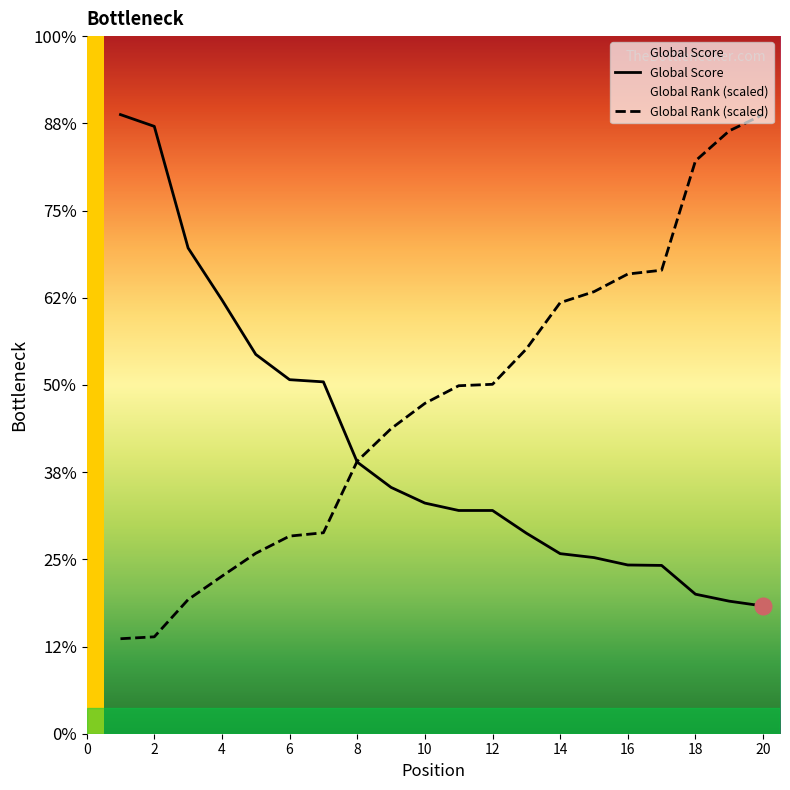

Reading left to right, extract all data points from this chart.

Global Score: 1420.0	1393.0	1114.0	995.0	870.0	812.0	807.0	623.0	565.0	529.0	512.0	512.0	460.0	413.0	404.0	387.0	386.0	320.0	304.0	293.0
Global Rank (scaled): 217.9	222.3	307.6	361.3	413.8	453.3	460.9	625.2	699.6	757.6	798.1	801.4	882.4	988.6	1013.8	1054.3	1063.1	1313.8	1382.8	1420.0